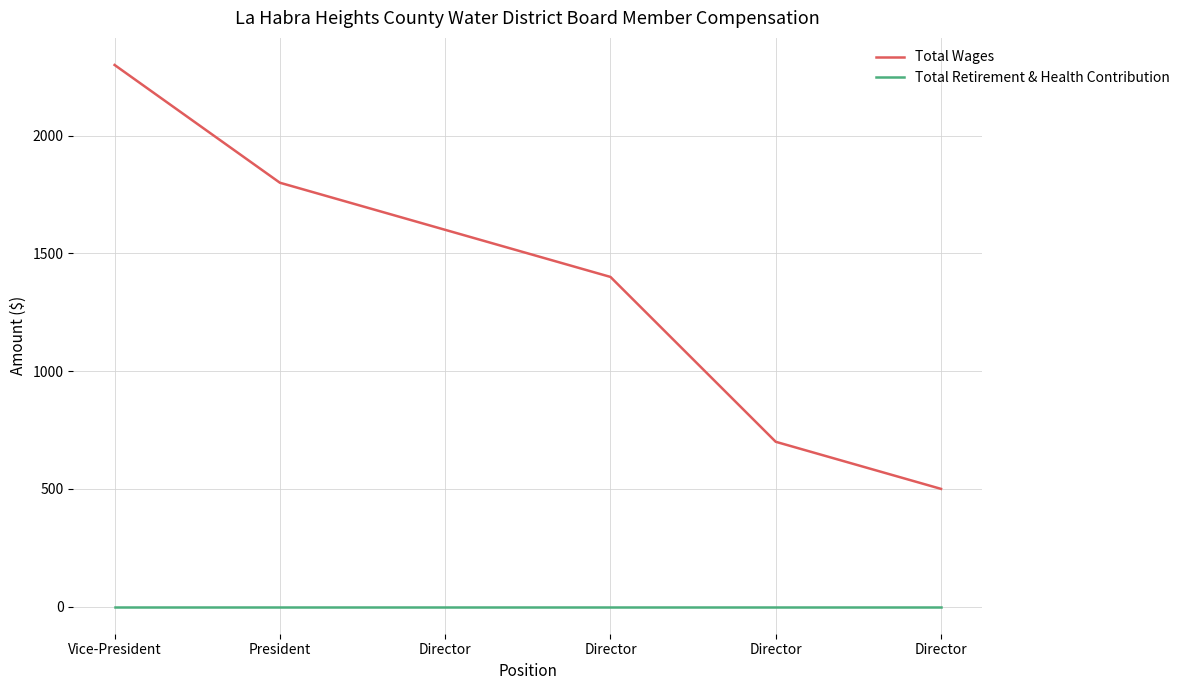

Which category has the highest value in the Total Retirement & Health Contribution series?

Vice-President